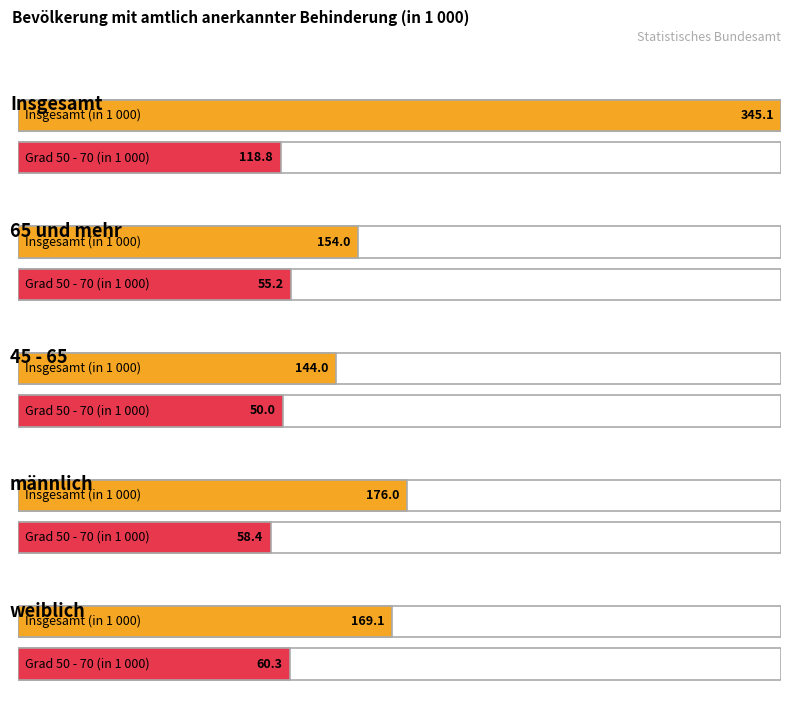

What is the label of the 1st bar from the left?

Insgesamt